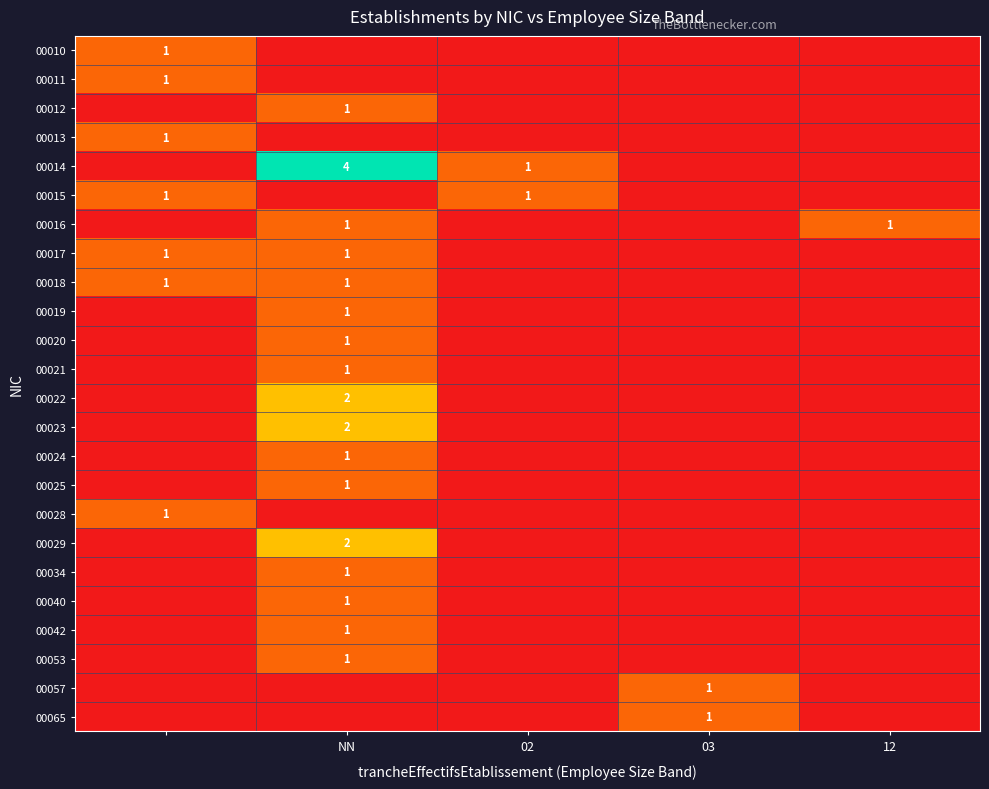

The 00020 series shows 1 at NN. True or false?

True